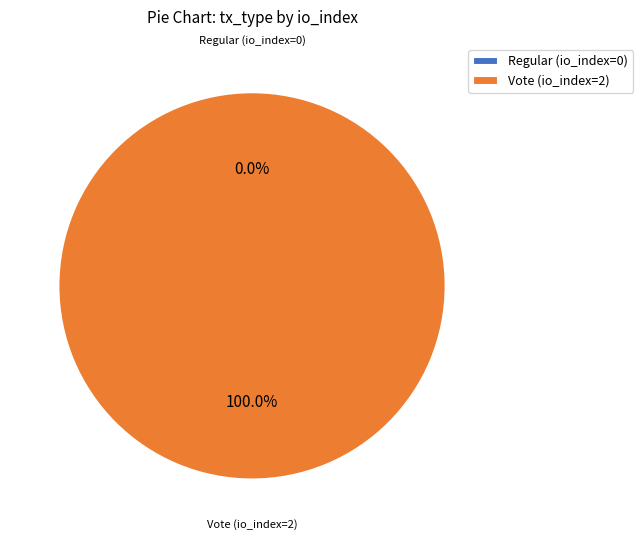

What is the smallest slice in the pie chart?

Regular (io_index=0)